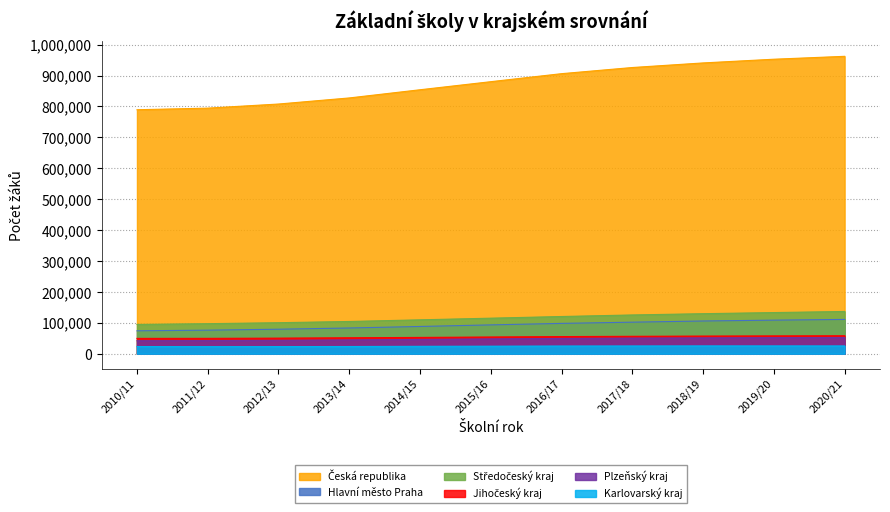

What is the value of the Hlavní město Praha point at the 7th from the left?

98126